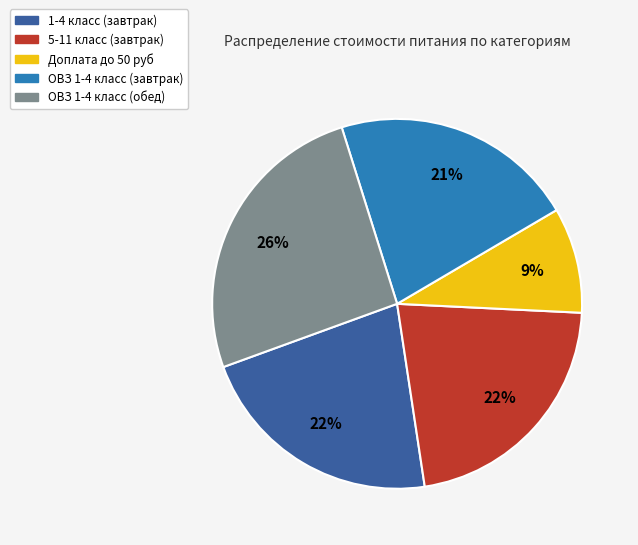

Do Доплата до 50 руб and 1-4 класс (завтрак) together represent more than half of the pie?

No